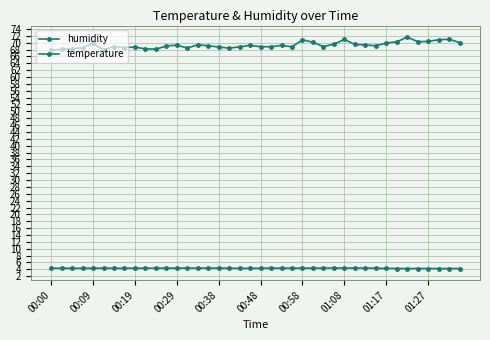

What is the average value of the humidity series?

69.3